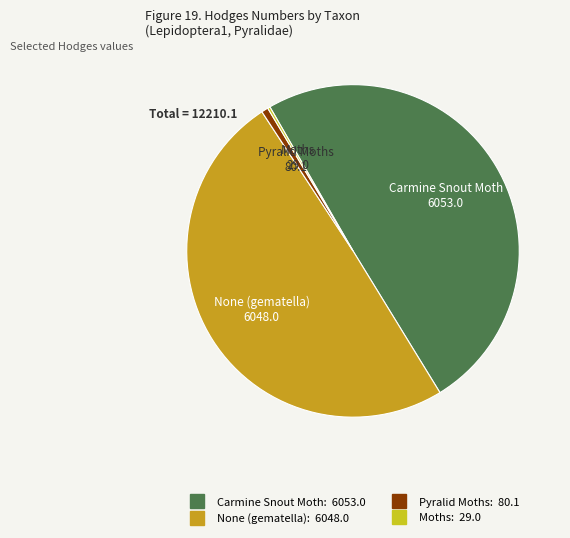

What is the largest slice in the pie chart?

Carmine Snout Moth